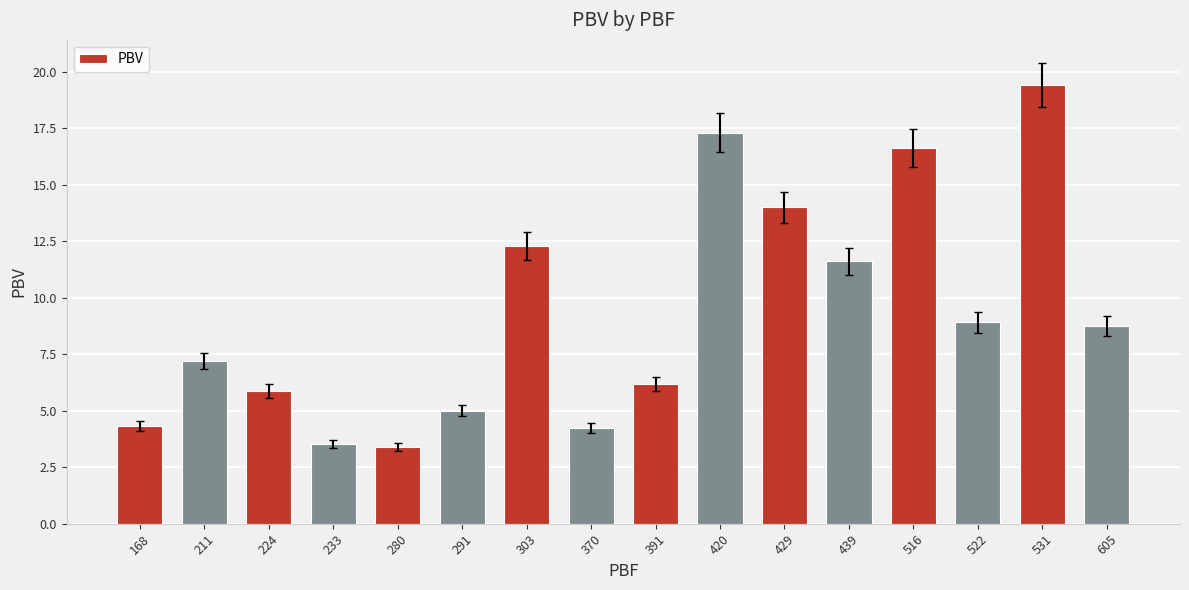

What is the average value?

9.3